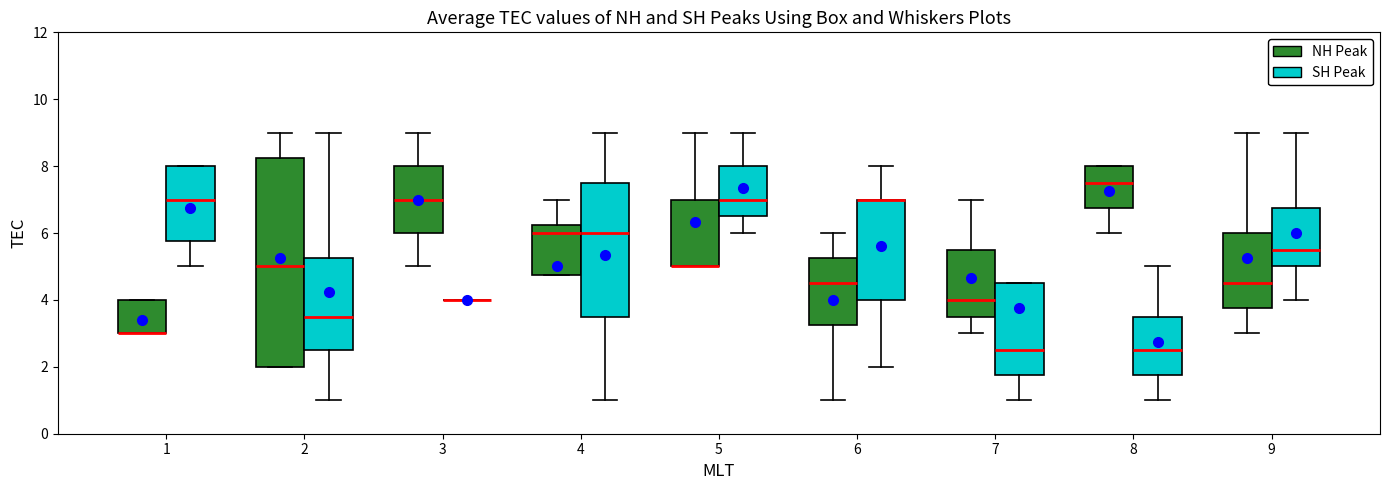

Reading left to right, transcribe this box plot: for each box, give where its median line is, the range the box spans, and where its two whiskers end, as read against the y-axis. The values are not printed on the chart, so give them approximately, as read against the axis.

1 (NH Peak): median 3.0 (drawn on the box's lower edge), box 3.0 to 4.0, whiskers 3.0 to 4.0
1 (SH Peak): median 7.0, box 5.8 to 8.0, whiskers 5.0 to 8.0
2 (NH Peak): median 5.0, box 2.0 to 8.2, whiskers 2.0 to 9.0
2 (SH Peak): median 3.6, box 2.6 to 5.2, whiskers 1.0 to 9.0
3 (NH Peak): median 7.0, box 6.0 to 8.0, whiskers 5.0 to 9.0
3 (SH Peak): box collapsed to a line at 4.0, whiskers 4.0 to 4.0
4 (NH Peak): median 6.0, box 4.8 to 6.2, whiskers 4.8 to 7.0
4 (SH Peak): median 6.0, box 3.6 to 7.6, whiskers 1.0 to 9.0
5 (NH Peak): median 5.0 (drawn on the box's lower edge), box 5.0 to 7.0, whiskers 5.0 to 9.0
5 (SH Peak): median 7.0, box 6.6 to 8.0, whiskers 6.0 to 9.0
6 (NH Peak): median 4.6, box 3.2 to 5.2, whiskers 1.0 to 6.0
6 (SH Peak): median 7.0 (drawn on the box's upper edge), box 4.0 to 7.0, whiskers 2.0 to 8.0
7 (NH Peak): median 4.0, box 3.6 to 5.6, whiskers 3.0 to 7.0
7 (SH Peak): median 2.6, box 1.8 to 4.6, whiskers 1.0 to 4.6
8 (NH Peak): median 7.6, box 6.8 to 8.0, whiskers 6.0 to 8.0
8 (SH Peak): median 2.6, box 1.8 to 3.6, whiskers 1.0 to 5.0
9 (NH Peak): median 4.6, box 3.8 to 6.0, whiskers 3.0 to 9.0
9 (SH Peak): median 5.6, box 5.0 to 6.8, whiskers 4.0 to 9.0